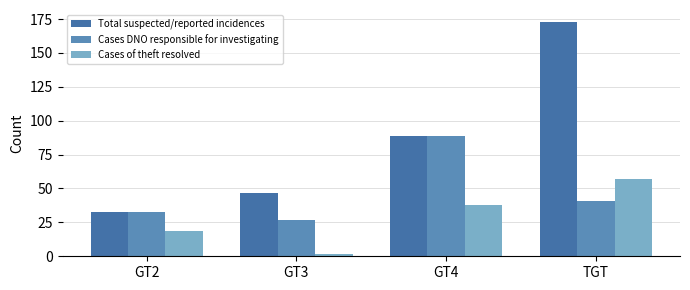

The value of Cases of theft resolved at TGT is 57. True or false?

True